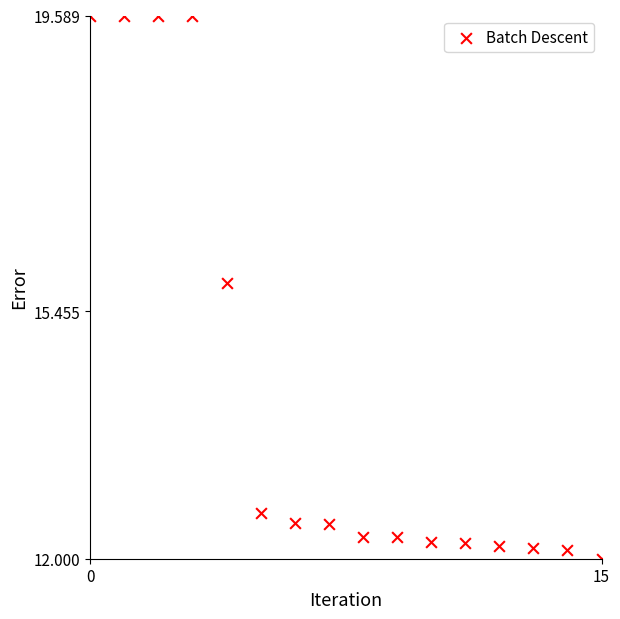

What Y value in the scatter plot is closest to 15?

15.8